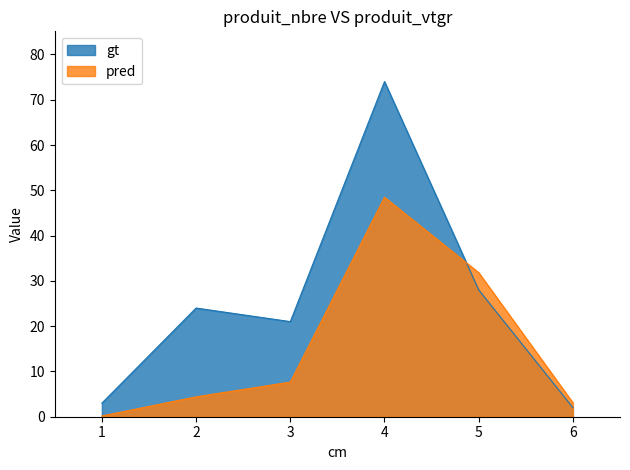

At which category does gt reach its first local peak?

2